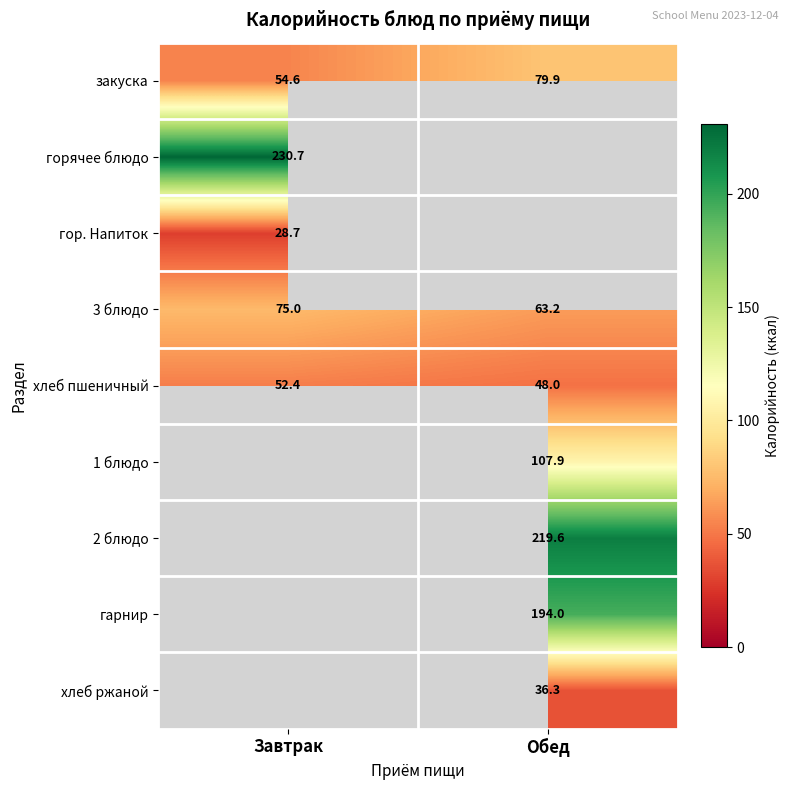

Which label corresponds to the largest value in the chart?

Завтрак